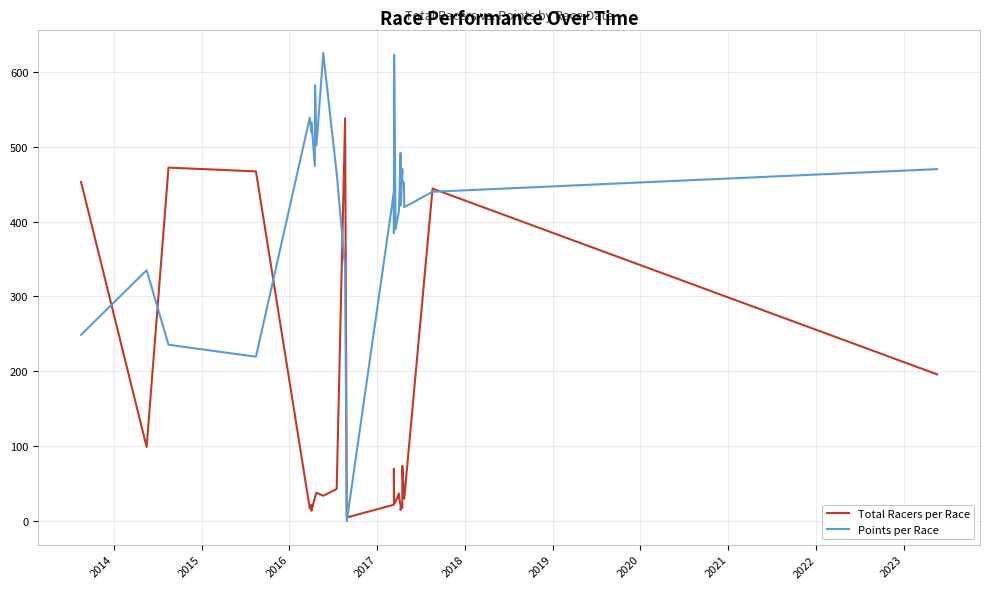

What is the difference between the maximum and minimum values in the Points per Race series?

625.1